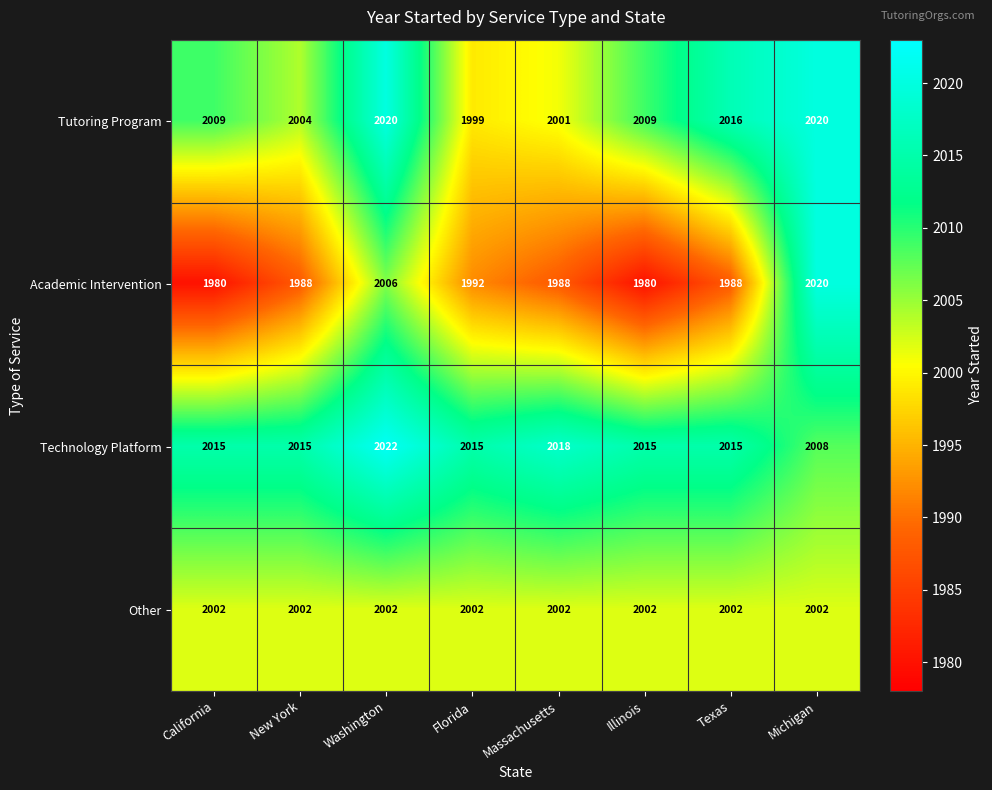

What is the minimum value shown in the chart?

1980